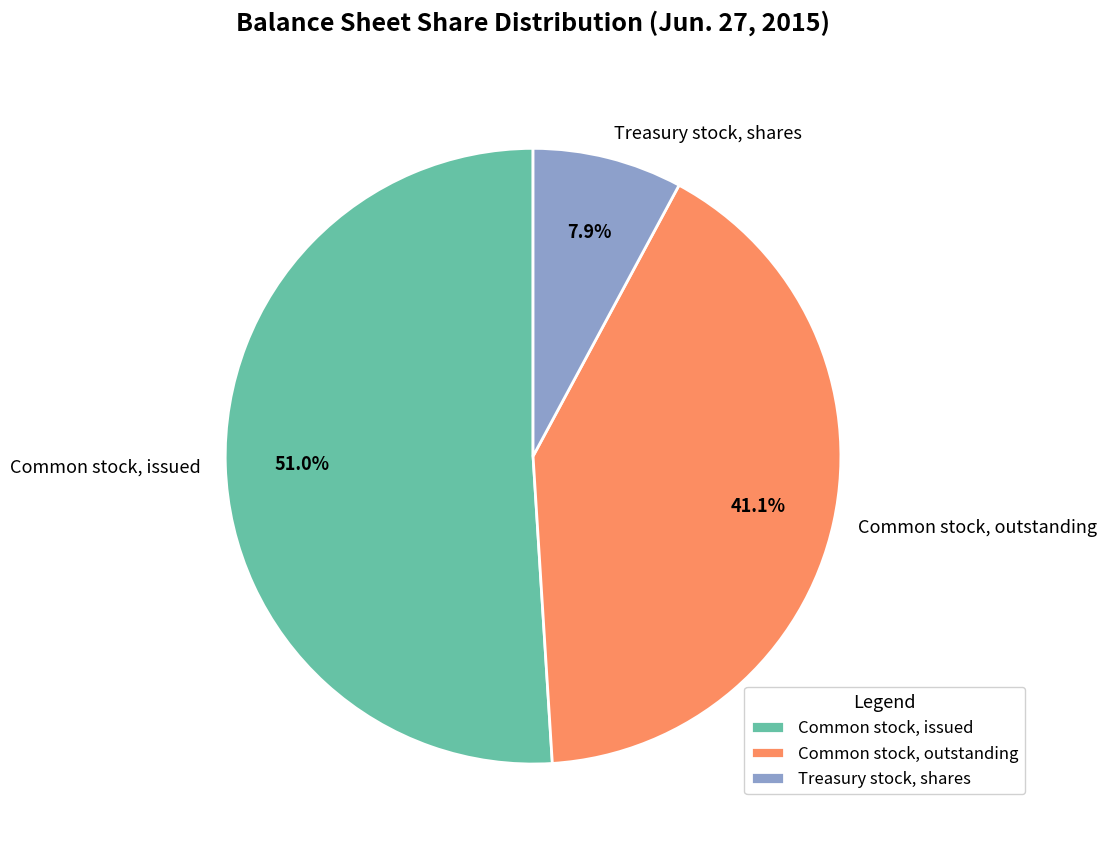

What percentage is the Treasury stock, shares slice, to the nearest percent?

8%